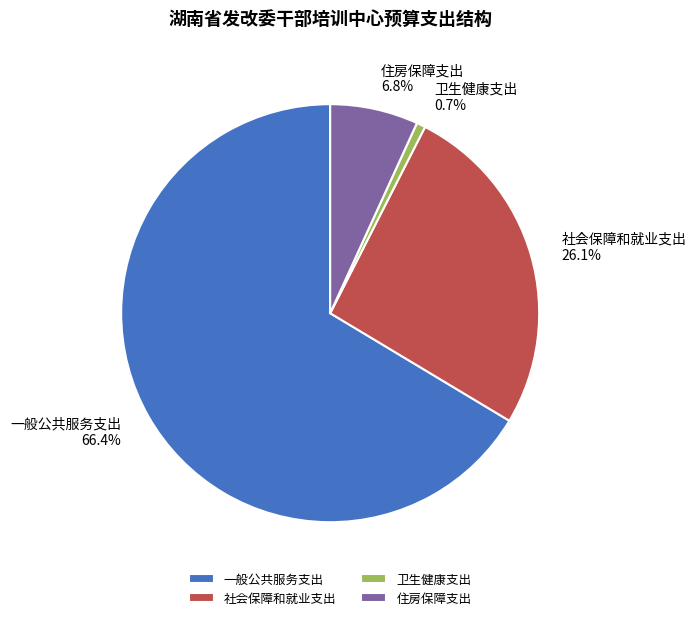

Count the number of slices in the pie.

4